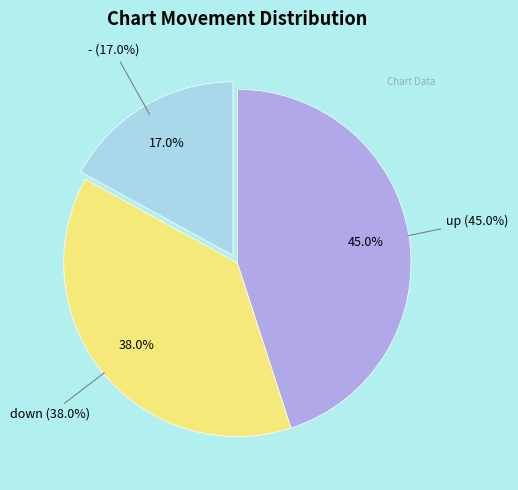

Is - the majority of the pie?

No